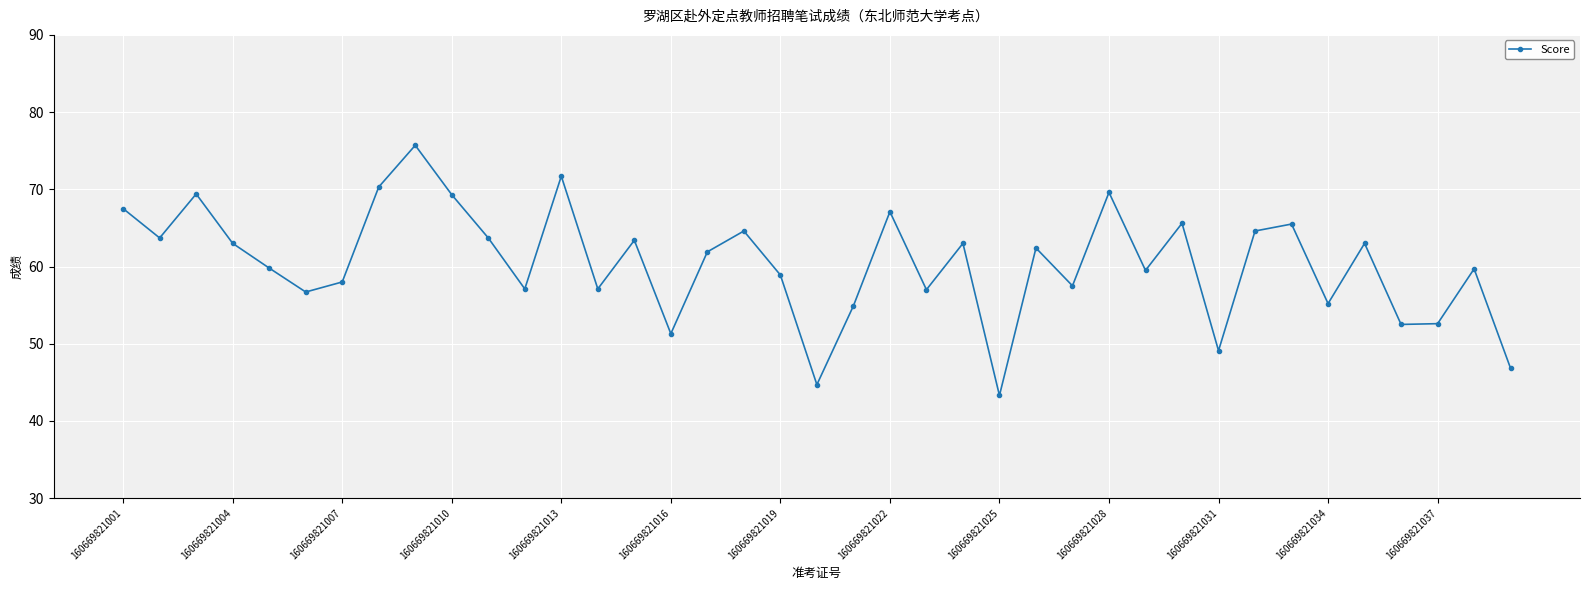

How many points are lower than both their immediate neighbors (excluding endpoints)?

13